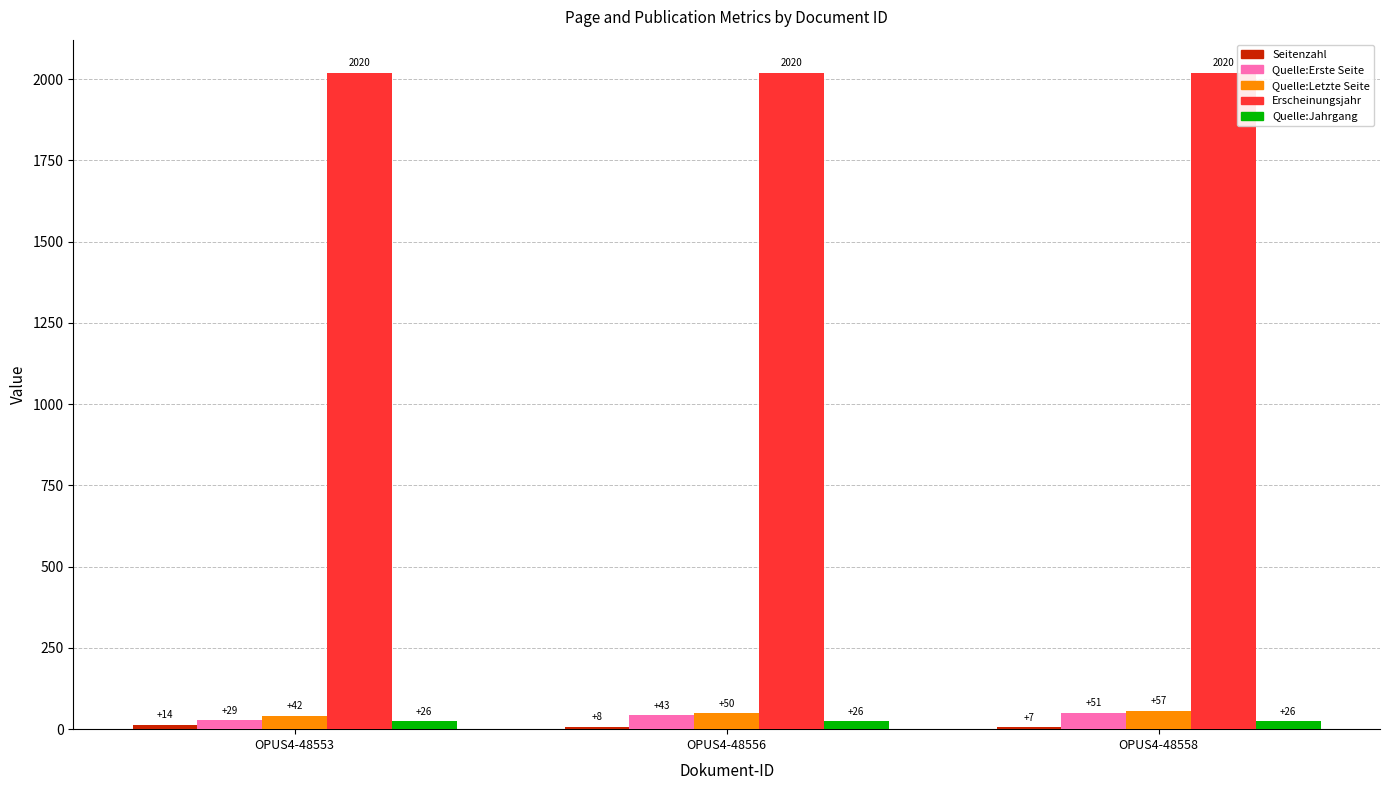

How many Quelle:Letzte Seite values are between 42 and 57?

3